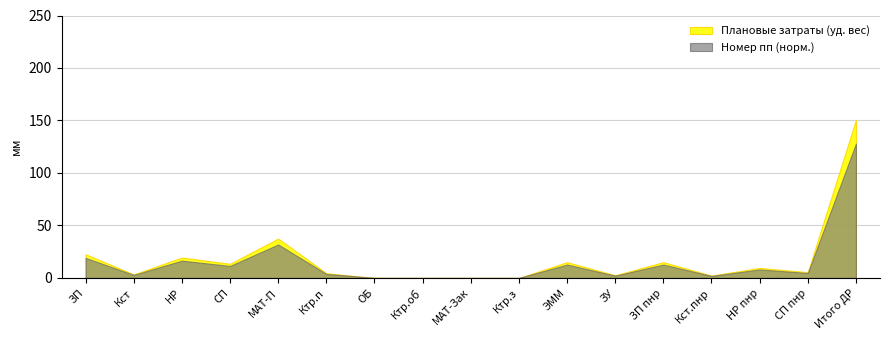

Is it true that Плановые затраты (уд. вес) equals 0.0 at Ктр.з?

True